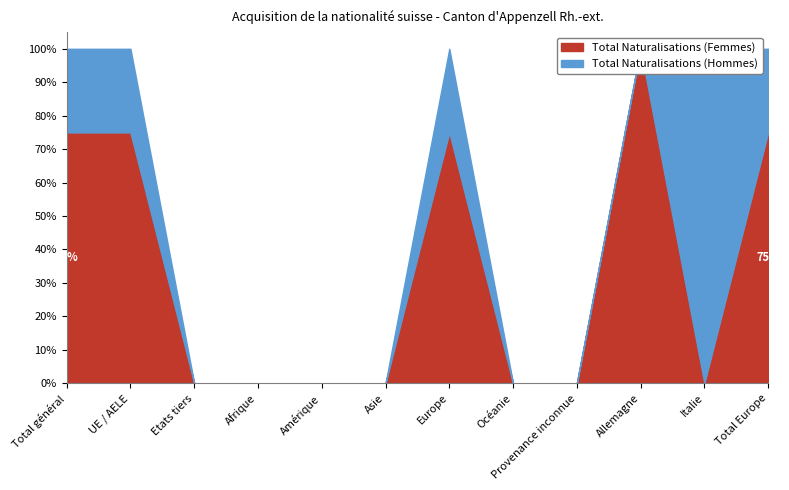

Which category has the lowest value in the Total Naturalisations (Femmes) series?

Etats tiers